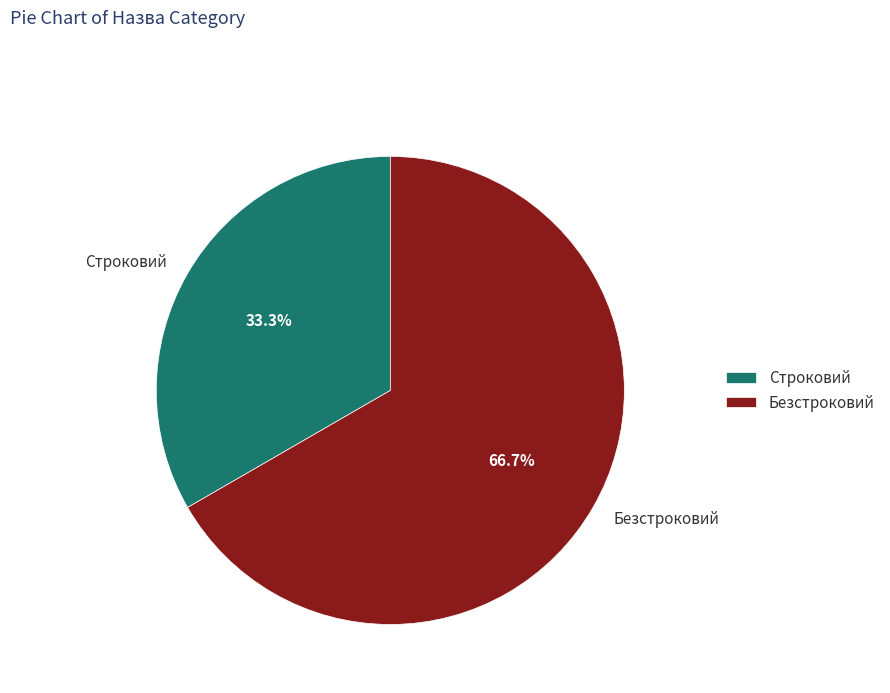

Which category has the biggest portion of the pie?

Безстроковий